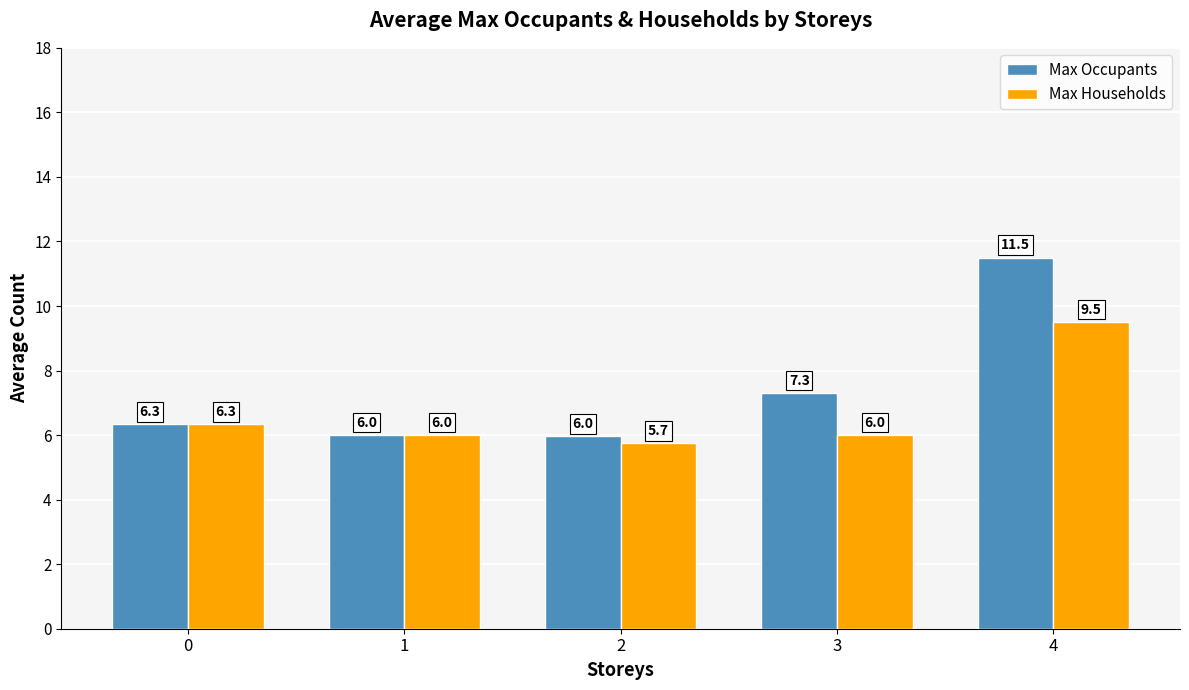

How many groups of bars are there?

5